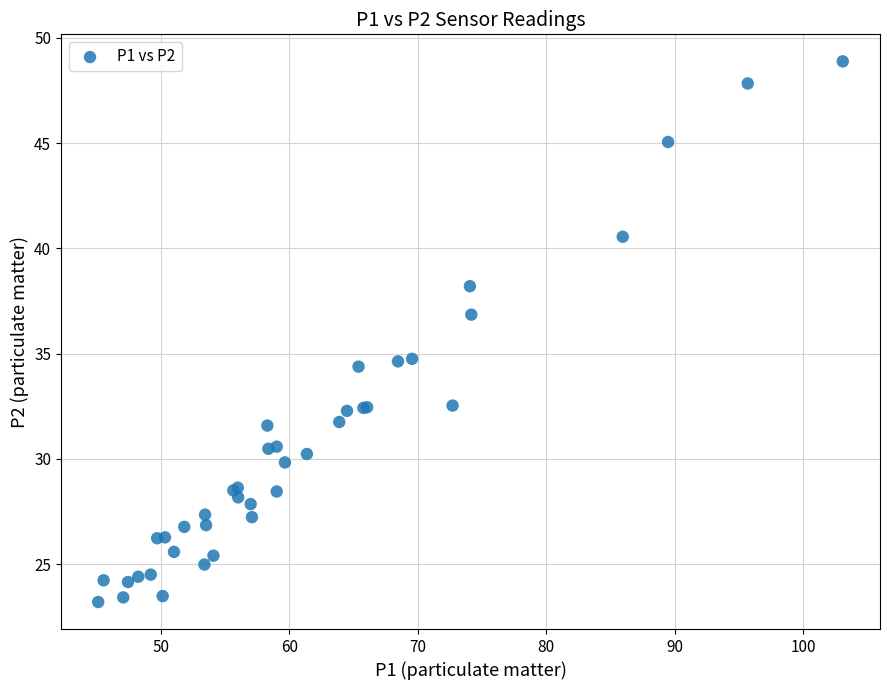

What Y value in the scatter plot is closest to 36?

36.9